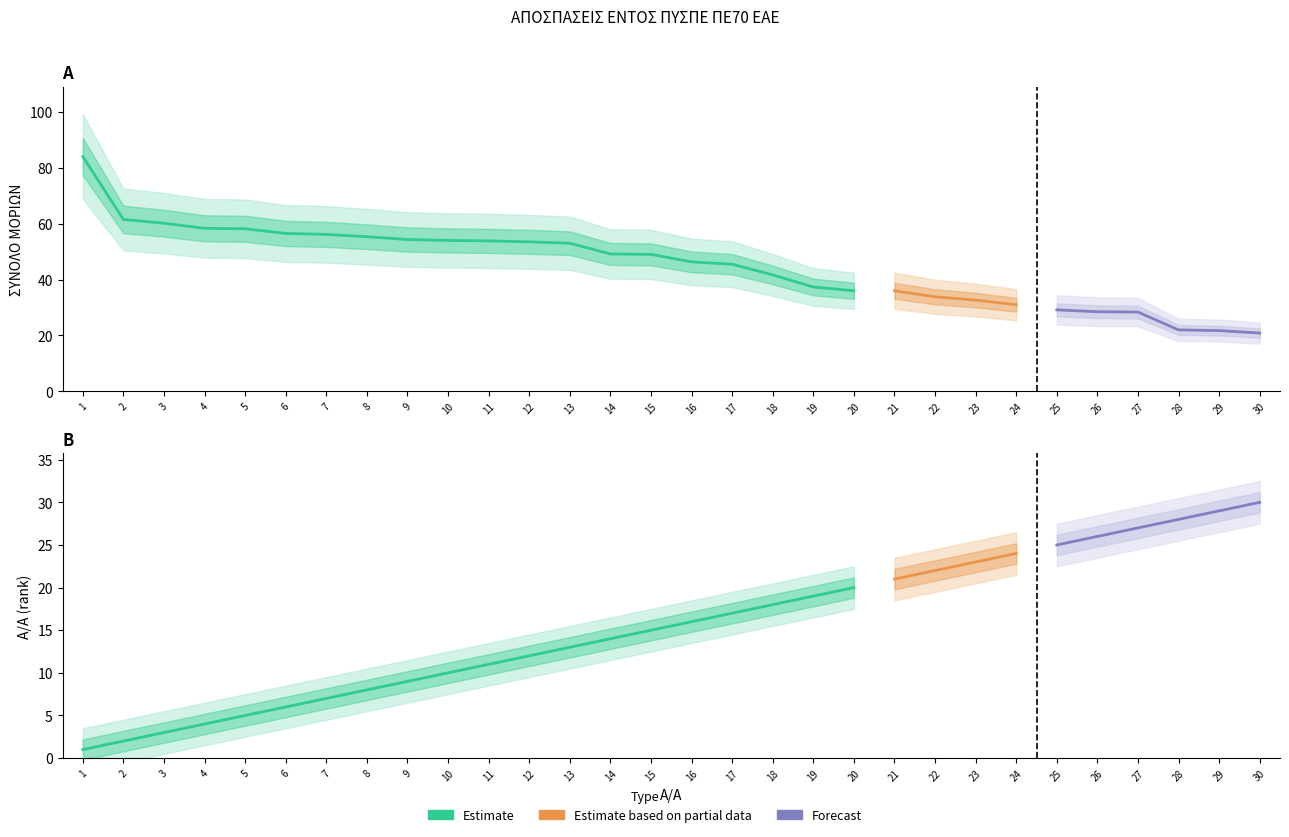

What is the difference between the highest and lowest values at 19?

18.3